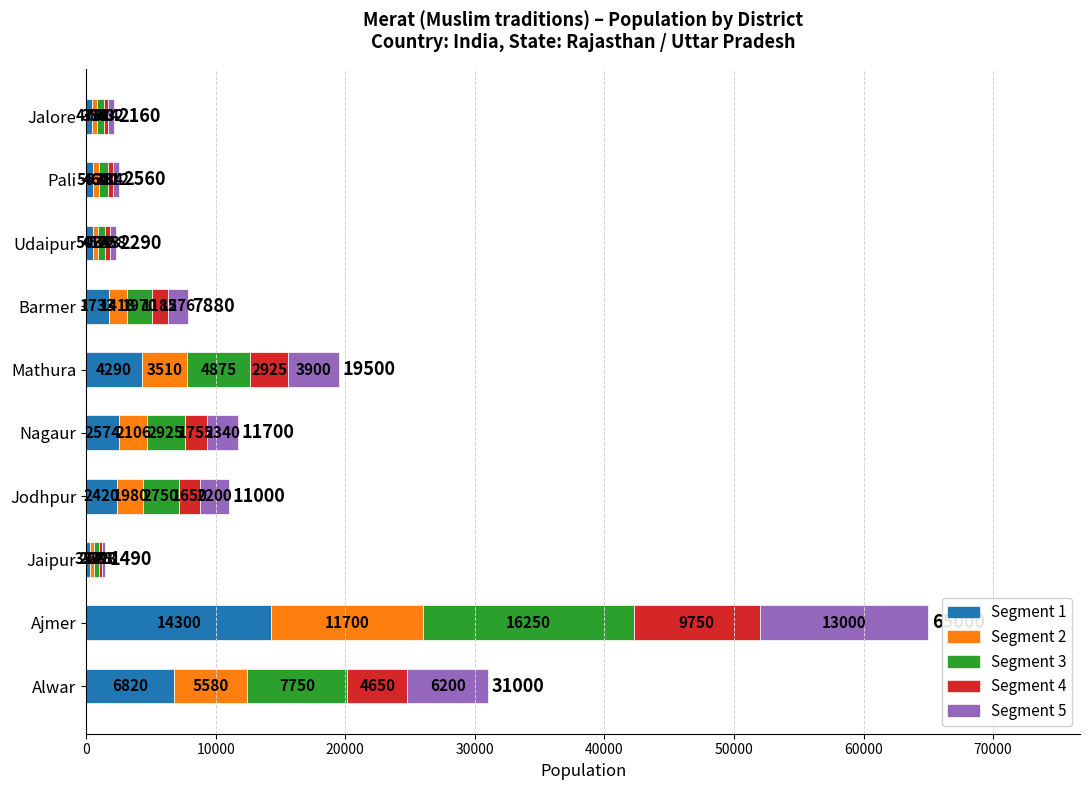

At which category is the sum across all series the highest?

Ajmer